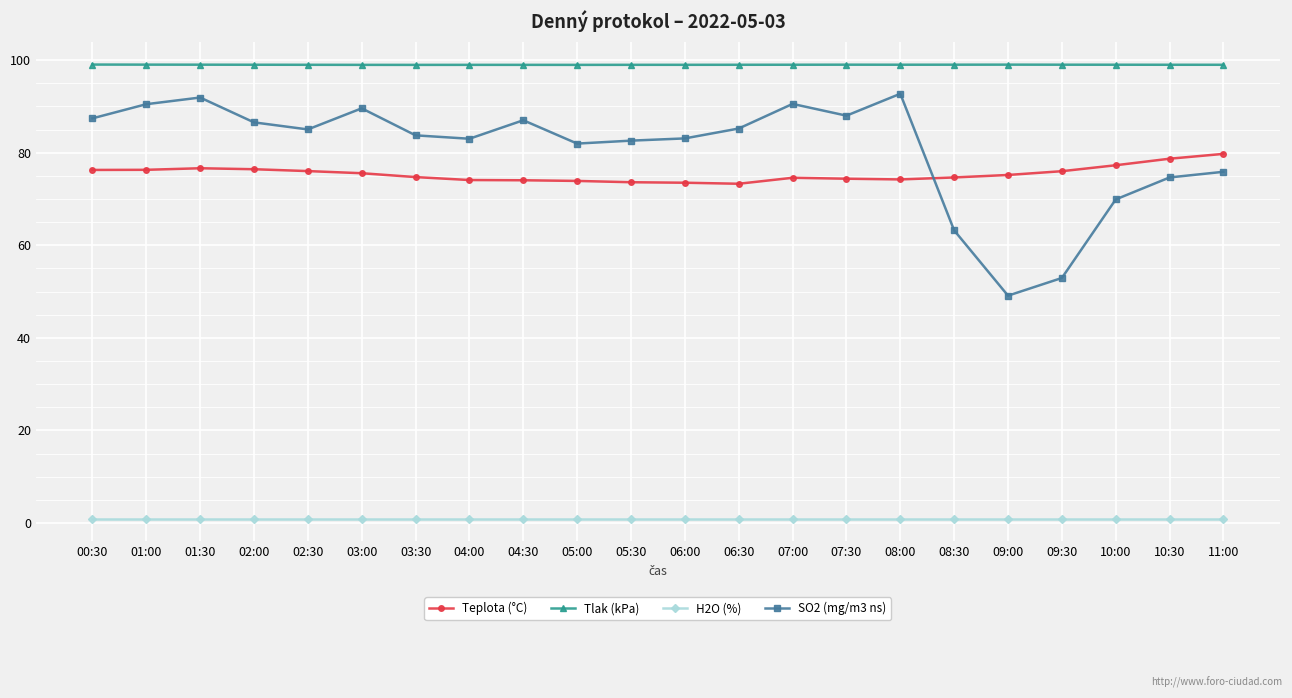

What is the label of the 5th point from the left?

02:30